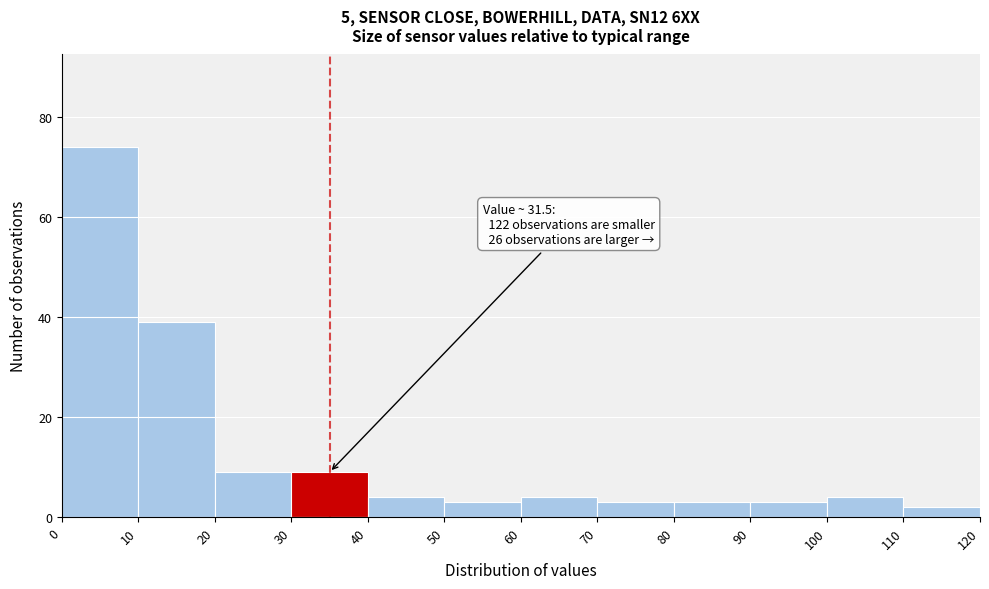

Which range on the x-axis has the tallest bar?

0 to 10